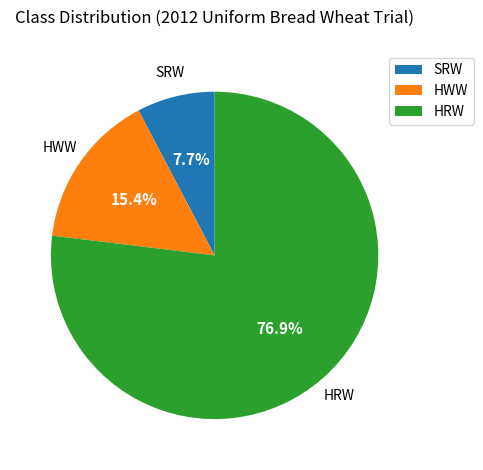

To the nearest percent, what is the average slice percentage?

33%